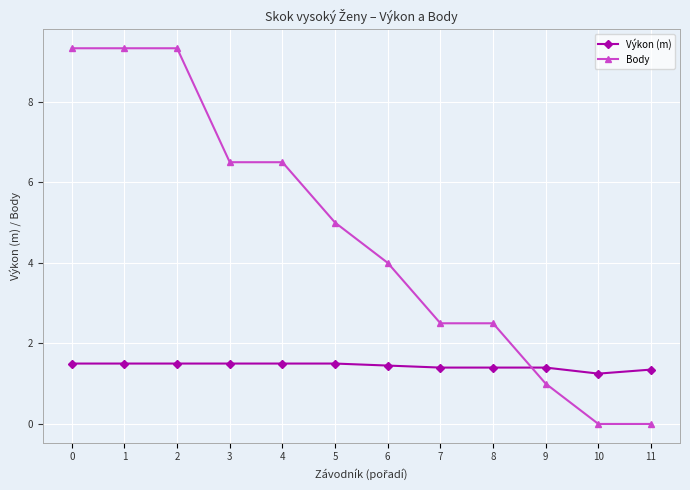

How many lines are shown in the chart?

2